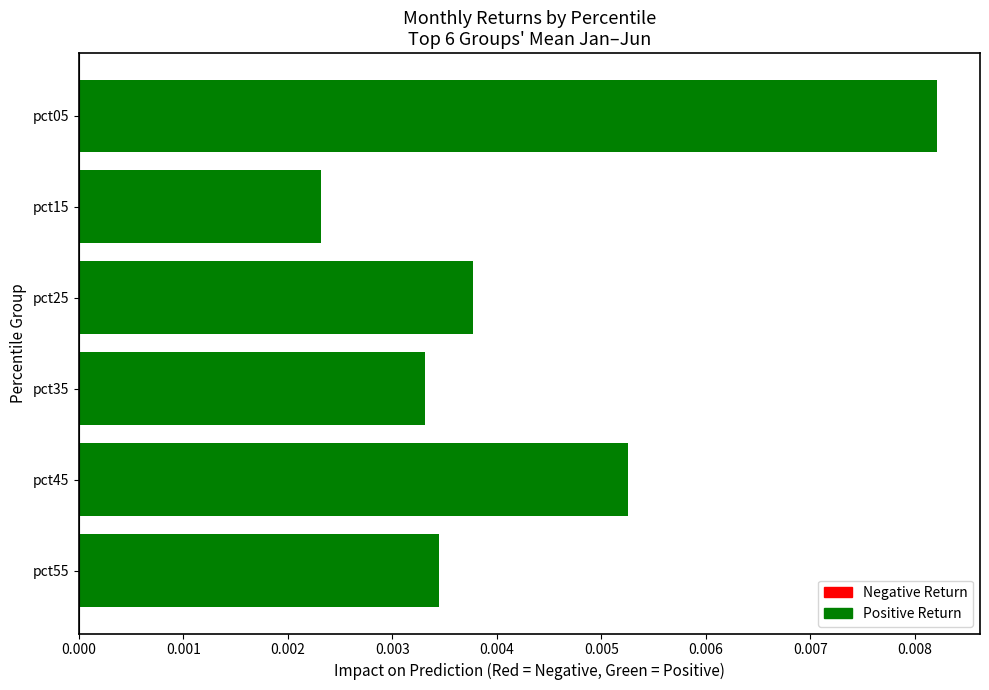

Rank the categories by value from highest to lowest.

pct05, pct45, pct25, pct55, pct35, pct15